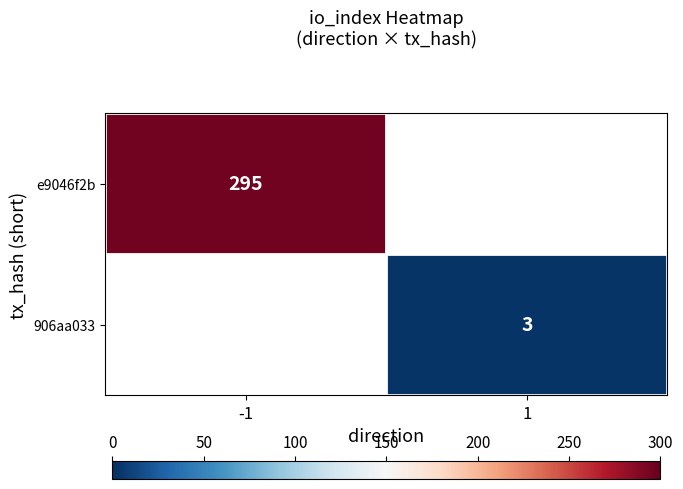

The 906aa033 series shows 1 at 1. True or false?

False